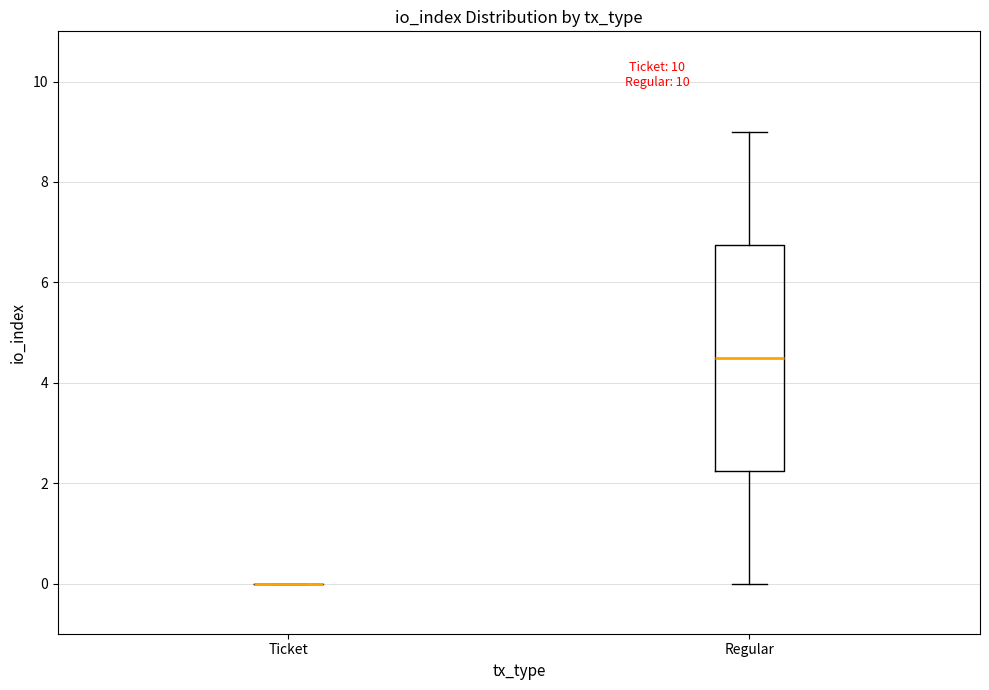

Reading left to right, transcribe this box plot: for each box, give where its median line is, the range the box spans, and where its two whiskers end, as read against the y-axis. The values are not printed on the chart, so give them approximately, as read against the axis.

Ticket: box collapsed to a line at 0.0, whiskers 0.0 to 0.0
Regular: median 4.6, box 2.2 to 6.8, whiskers 0.0 to 9.0